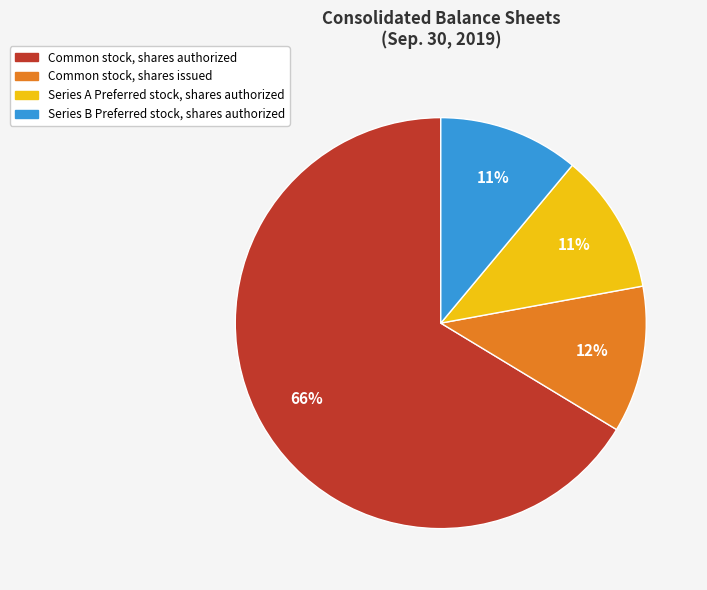

What is the ratio of the value at Series B Preferred stock, shares authorized to the value at Series A Preferred stock, shares authorized?

1.0